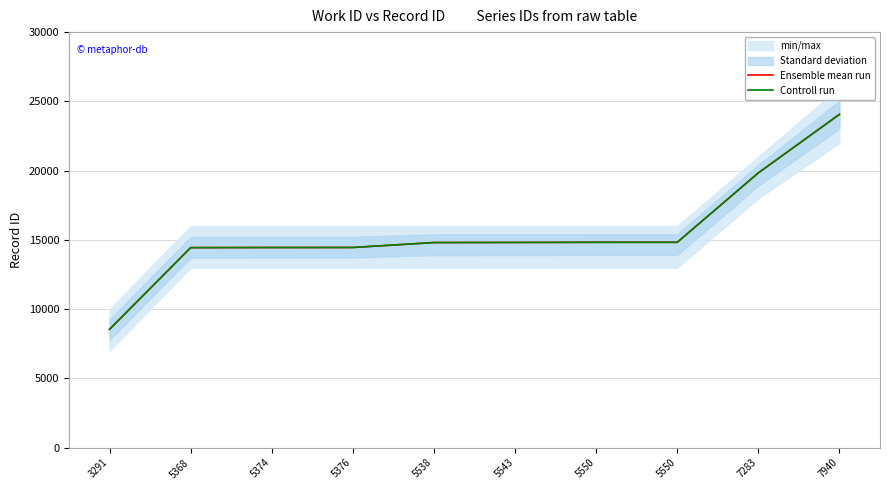

What is the value of the Controll run point at the 10th from the left?

24064